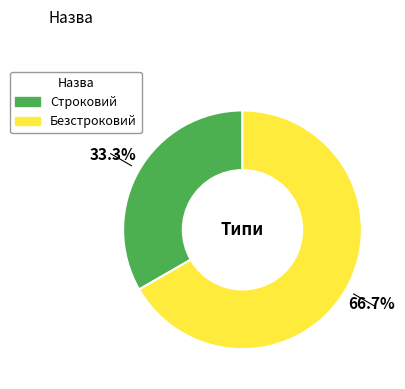

Is there any slice that represents more than half of the pie?

Yes